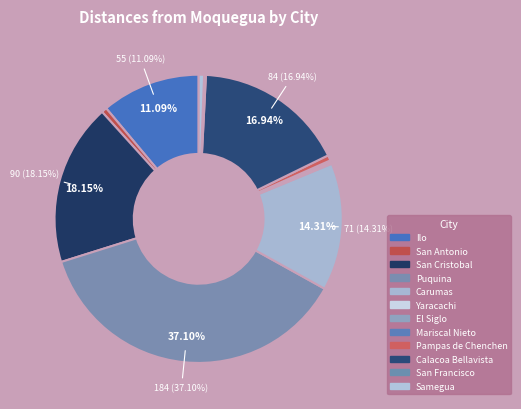

Which slice is the smallest?

El Siglo